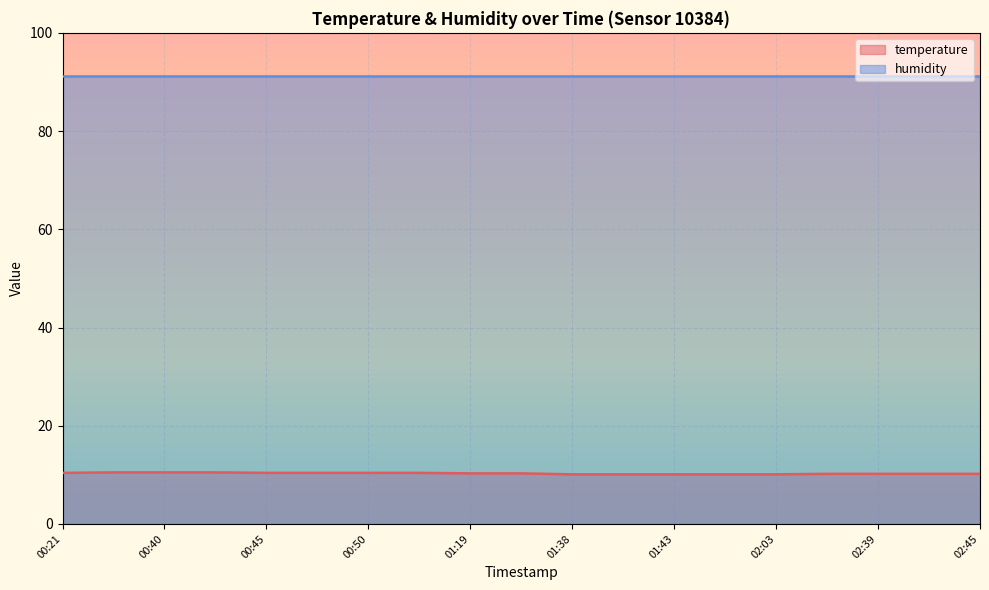

How many distinct data groups are displayed?

2